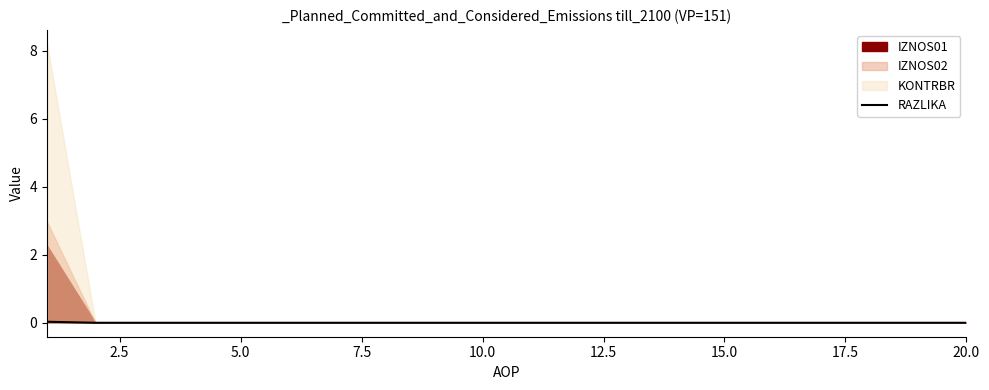

How many lines are shown in the chart?

1